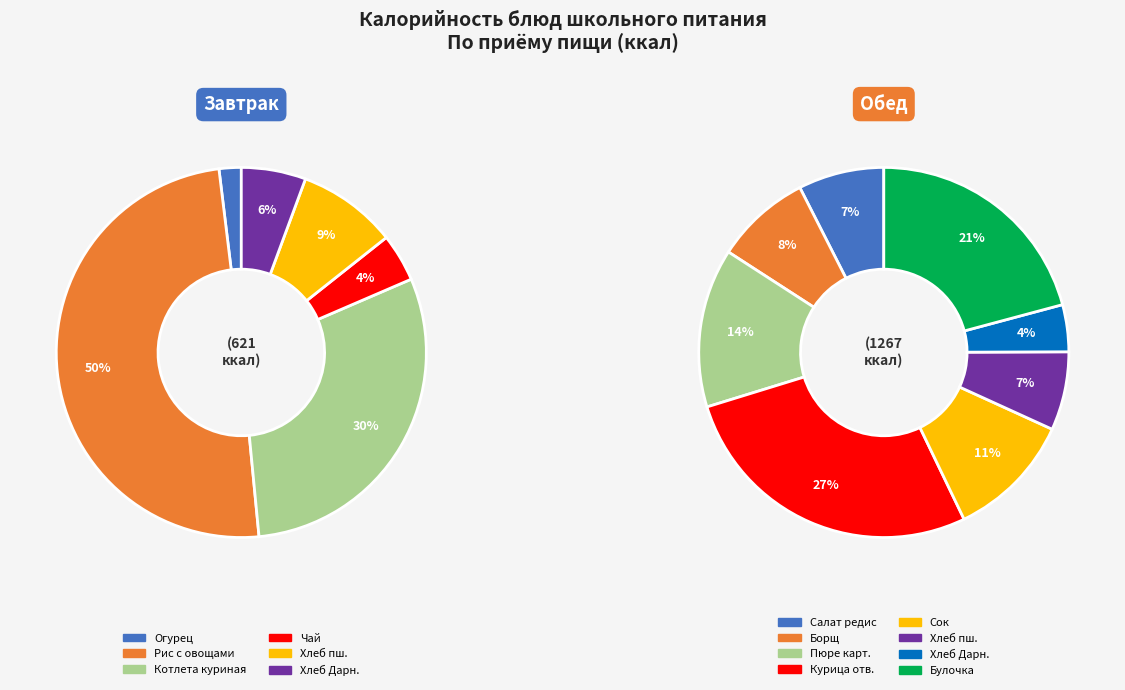

Which category has the biggest portion of the pie?

Курица отварная порционно